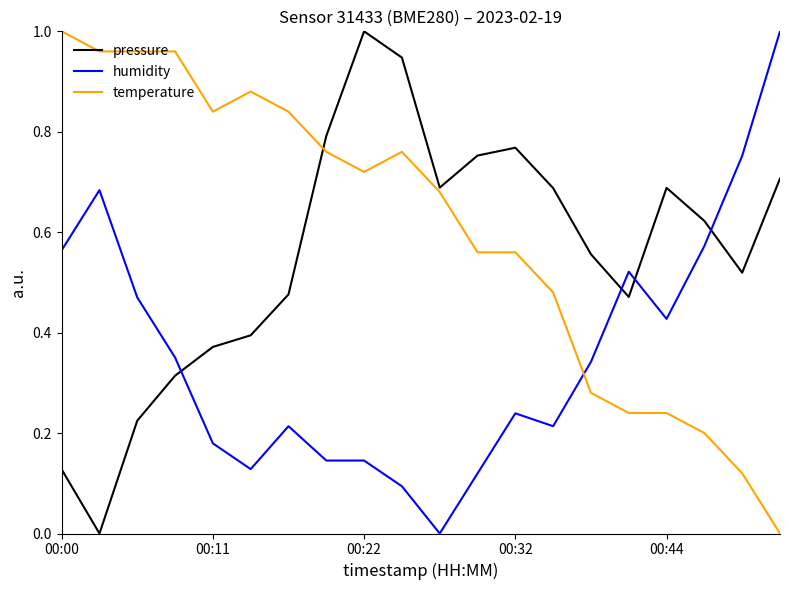

Which series has the largest total across all categories?

temperature